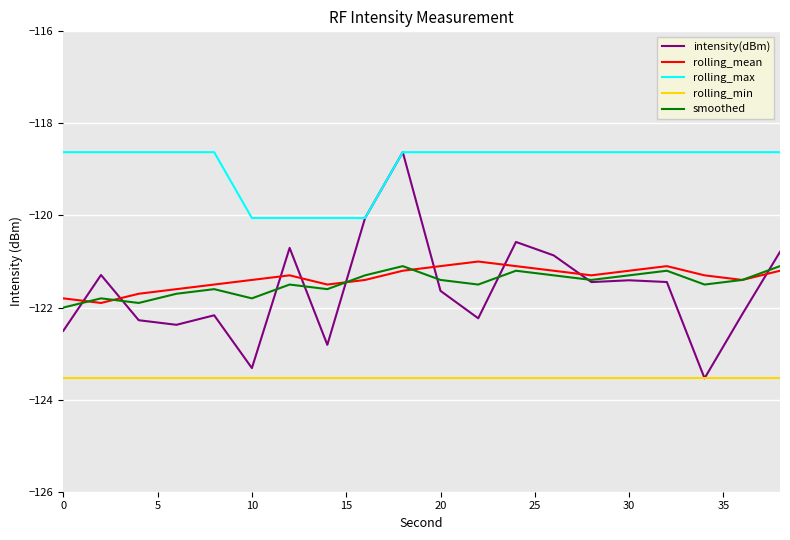

Which series has the largest total across all categories?

rolling_max